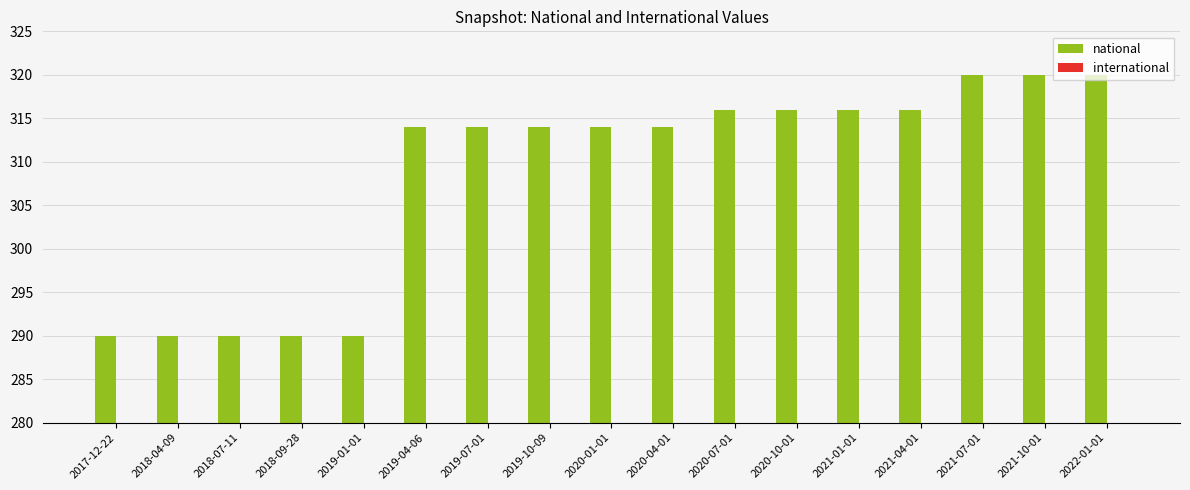

Reading right to left, what are all the values shown in this chart?

national: 320	320	320	316	316	316	316	314	314	314	314	314	290	290	290	290	290
international: 1	1	1	1	1	1	1	1	1	1	1	1	1	1	1	1	1